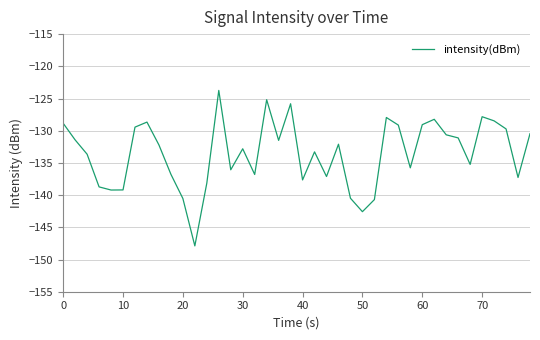

What is the difference between the maximum and minimum values?

24.1